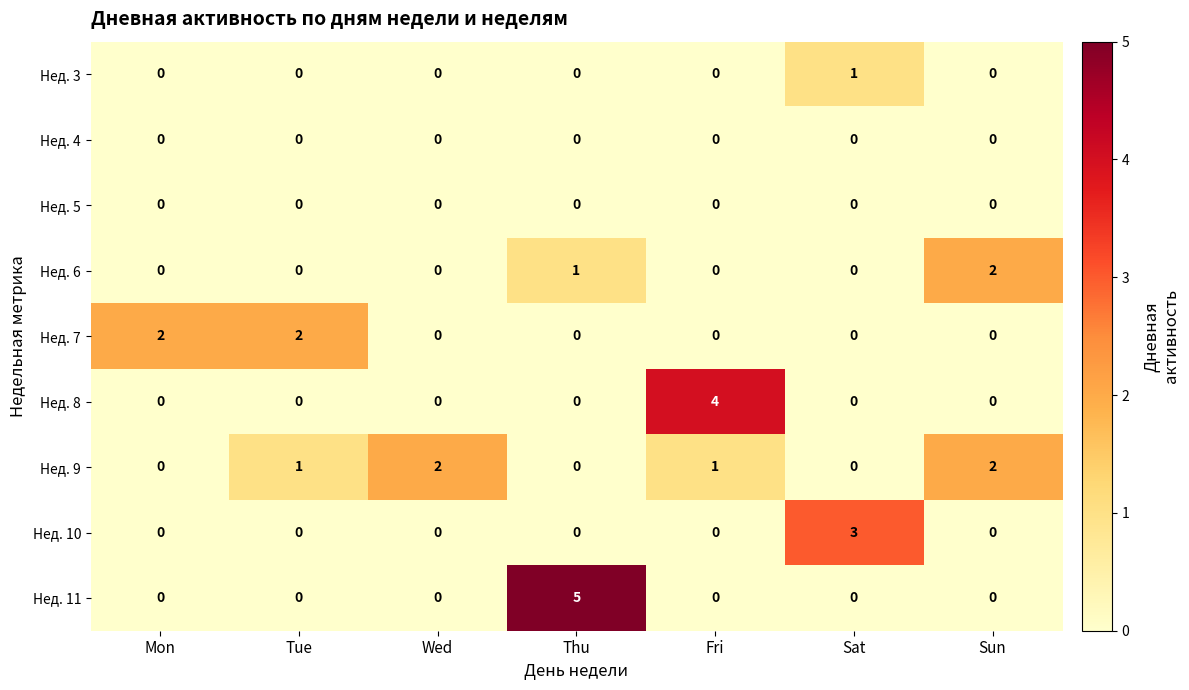

Which series has the largest range (max minus min)?

Нед. 11